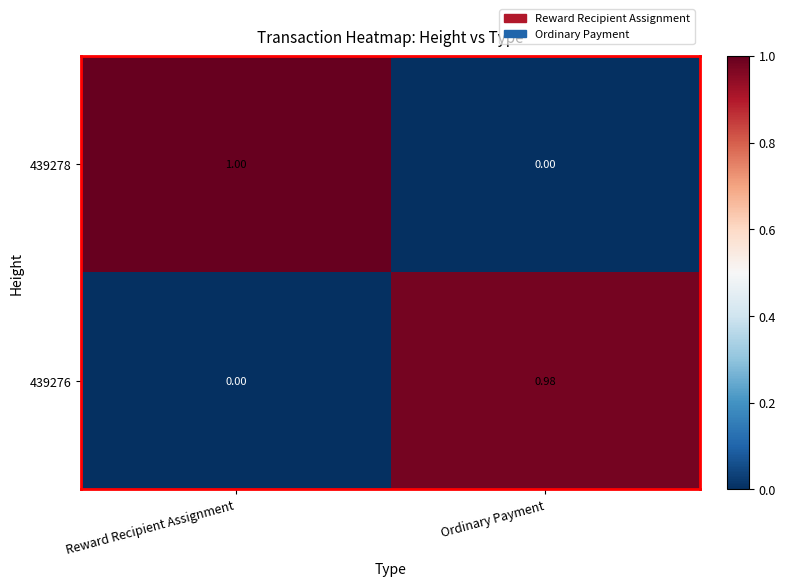

What is the total value across all series at Reward Recipient Assignment?

1.0